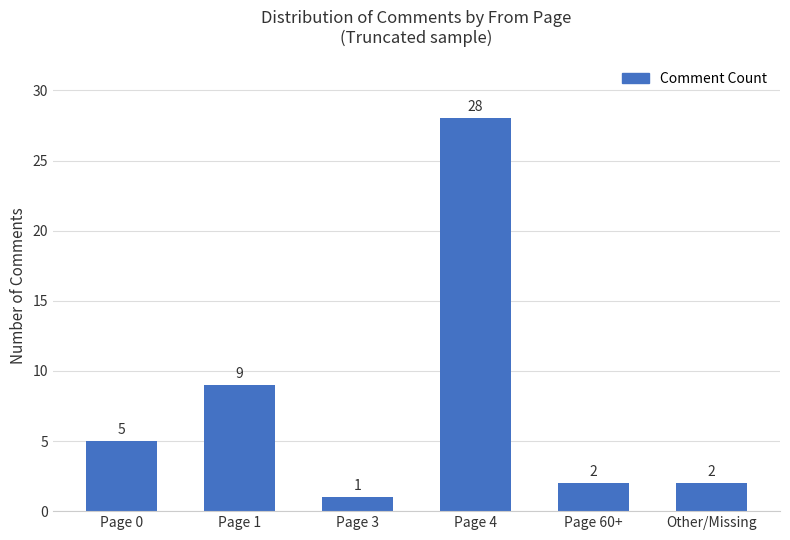

What is the difference between the second highest and second lowest values?

7